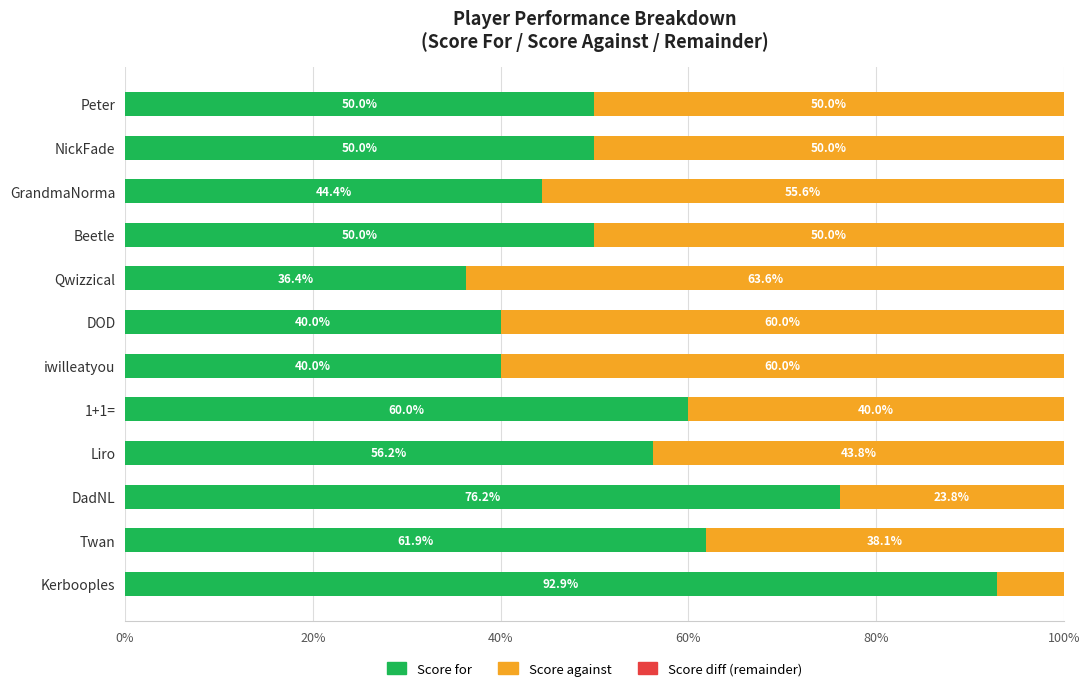

What is the sum of the Score for values at Twan and DadNL?

138.1